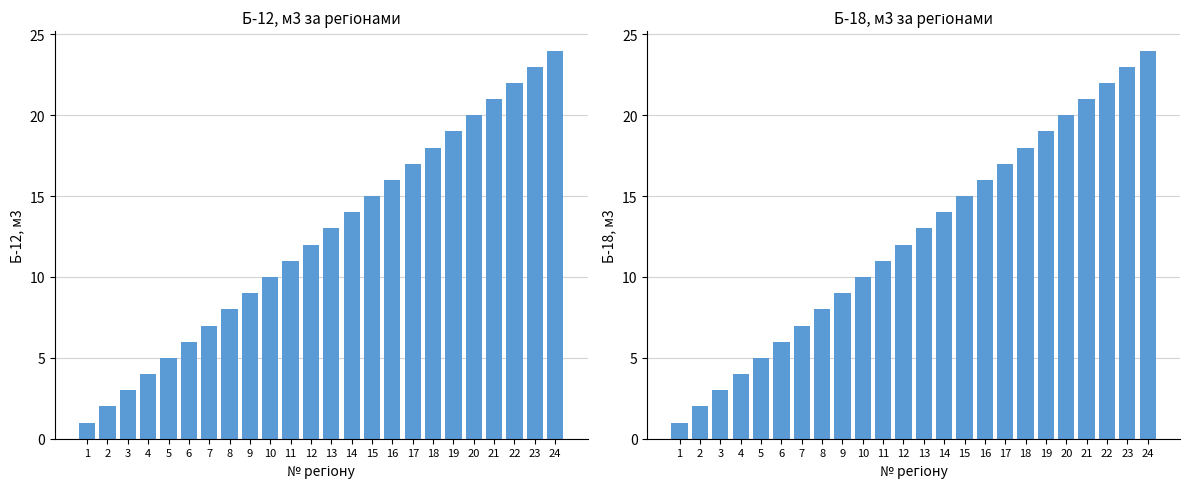

Which label corresponds to the smallest value in the chart?

1